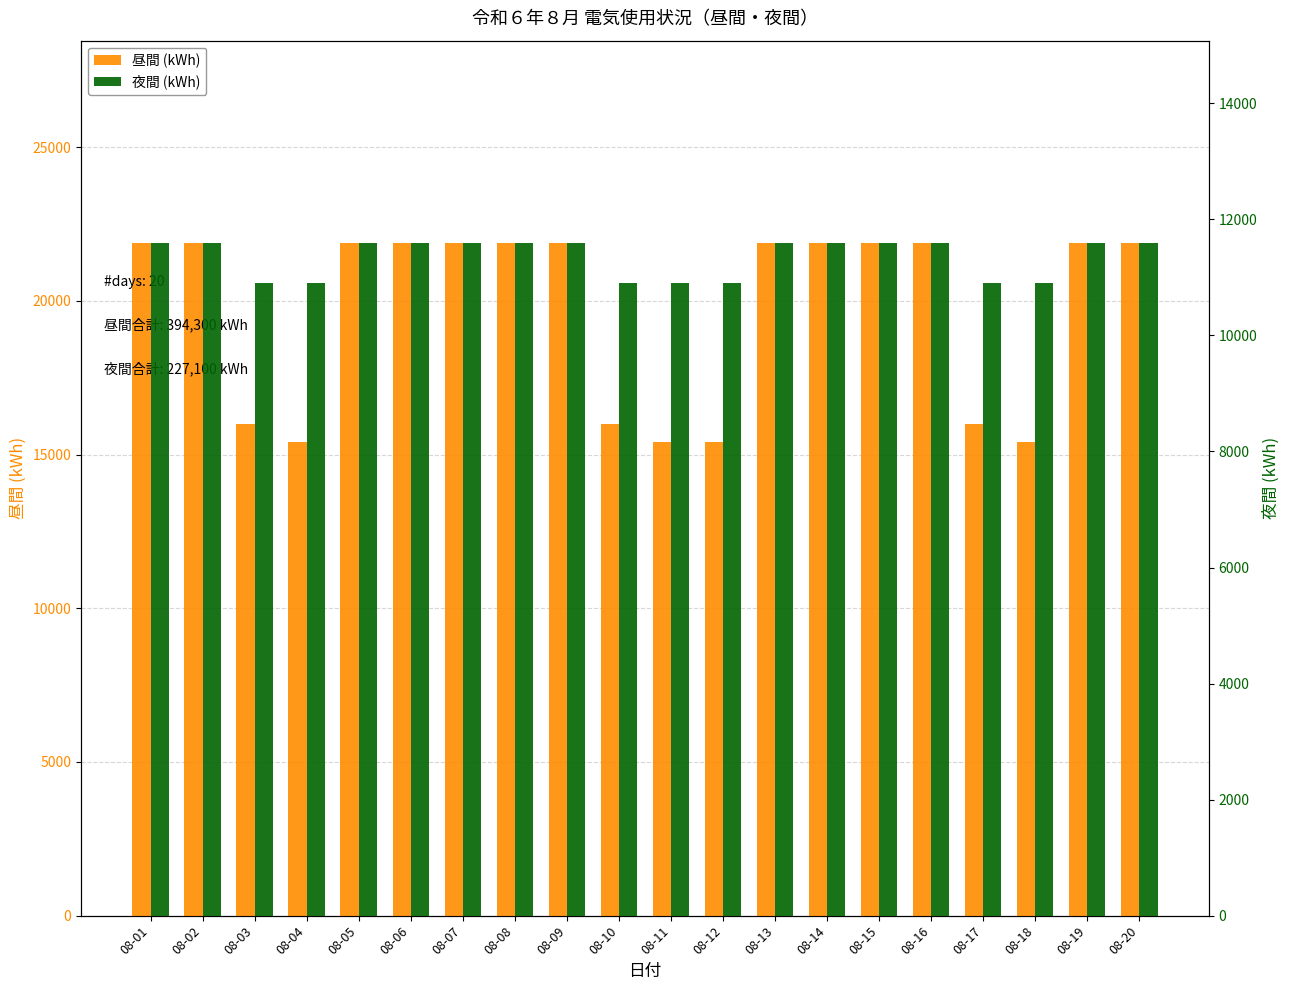

Between 08-07 and 08-01, which is larger?

08-07